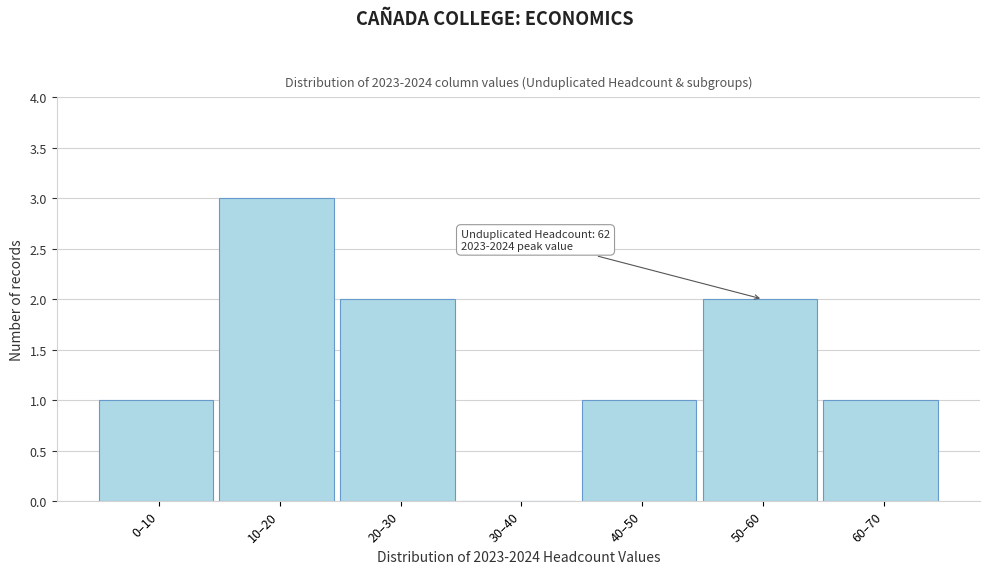

Reading left to right, transcribe all the data shown in this chart.

0–10=1	10–20=3	20–30=2	30–40=0	40–50=1	50–60=2	60–70=1